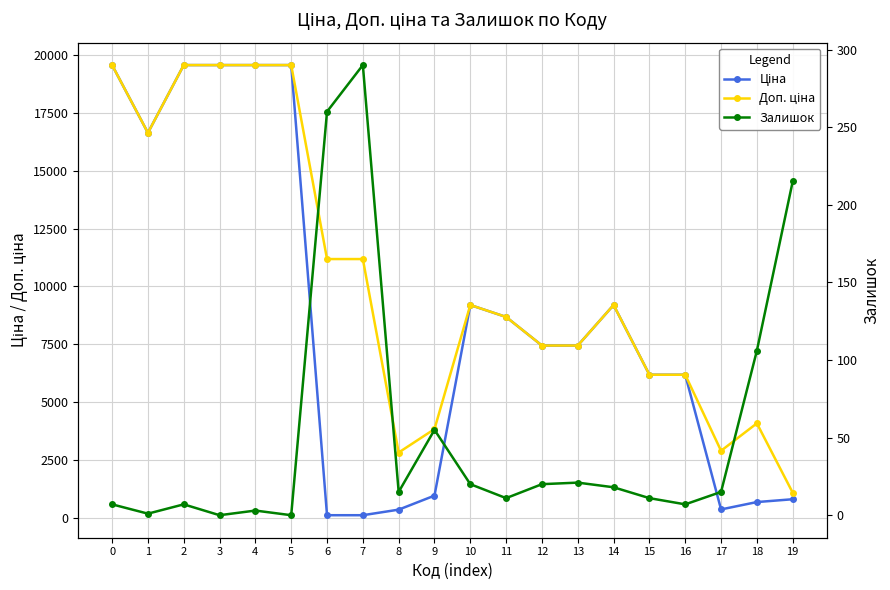

How many interior local valleys does the Залишок series have?

6